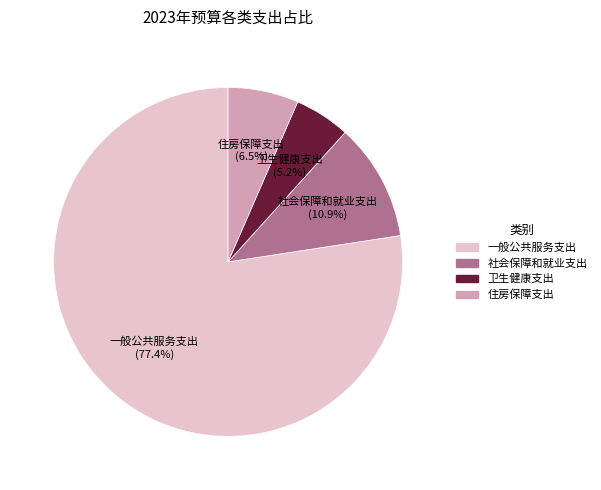

Is it true that 卫生健康支出 is 5% of the pie?

True